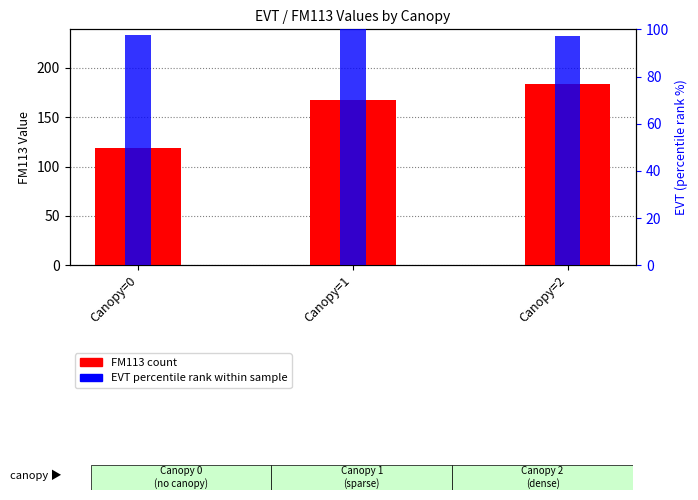

What is the difference between the EVT percentile rank values at Canopy=0 and Canopy=2?

0.5